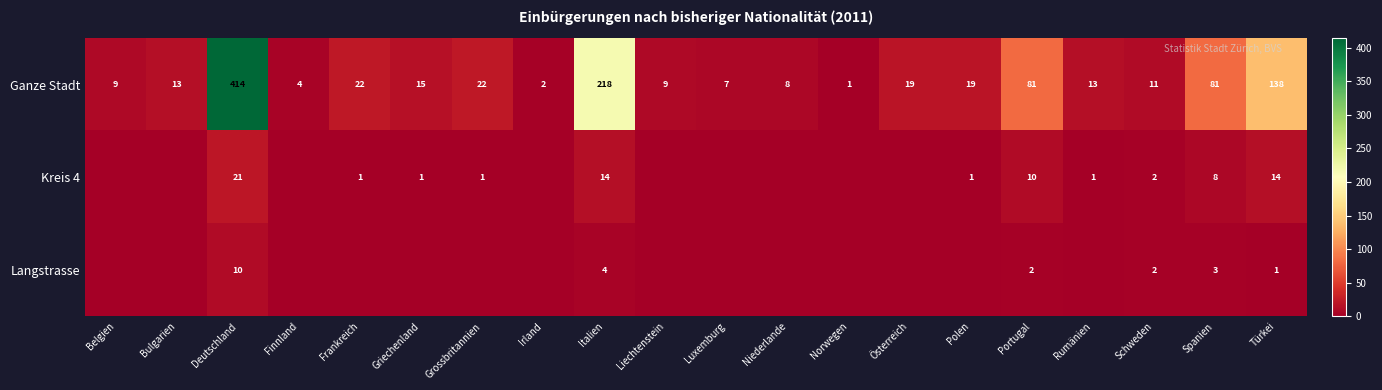

Where is Ganze Stadt nearest to the value 207?

Italien